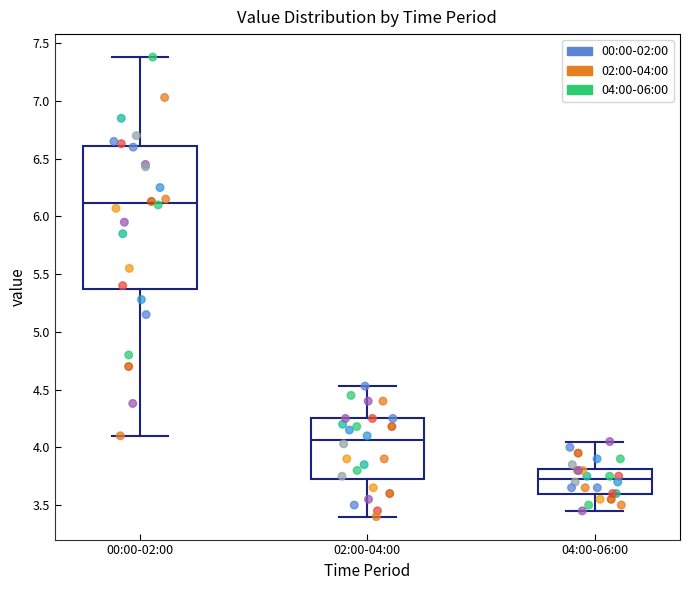

Which box has the highest median line?

00:00-02:00